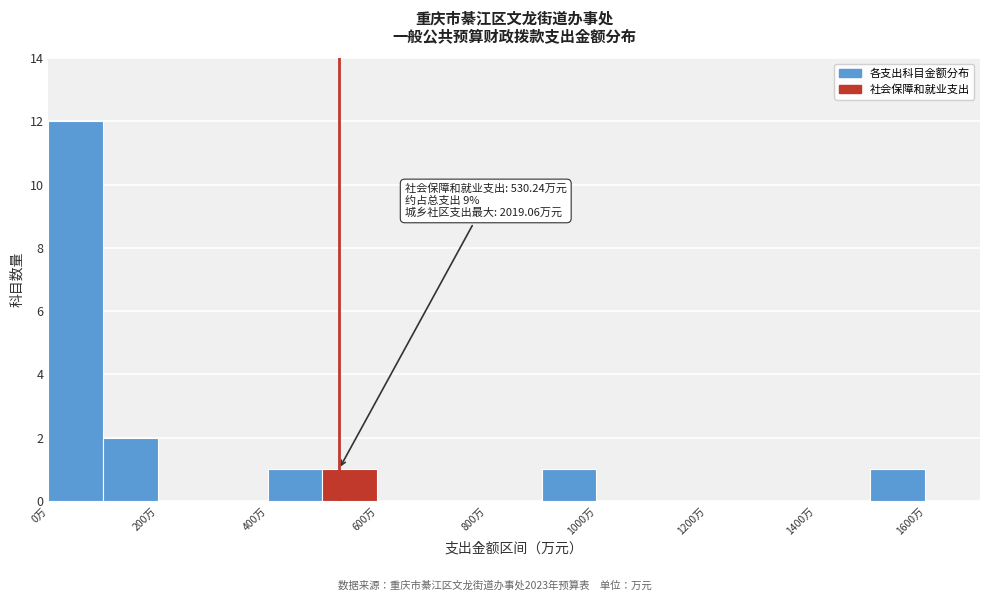

Which range on the x-axis has the tallest bar?

0 to 100